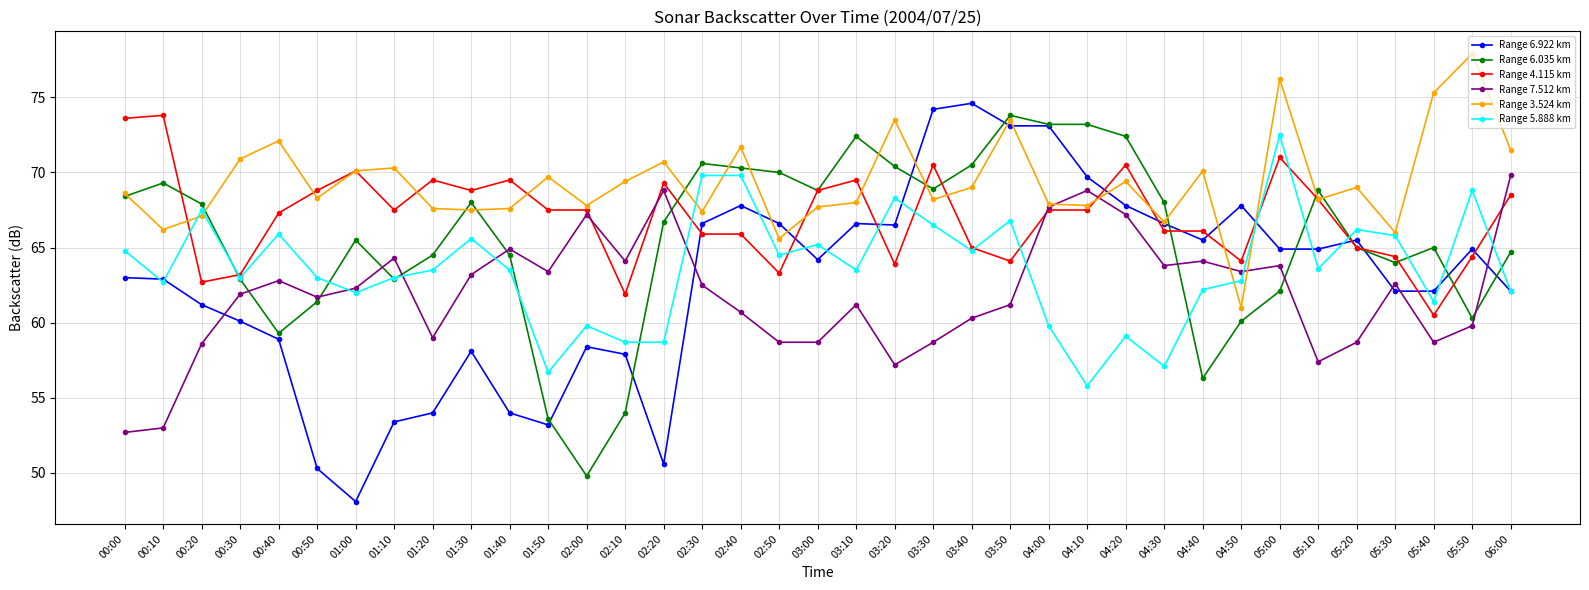

What is the difference between the maximum and minimum values in the Range 6.922 km series?

26.5